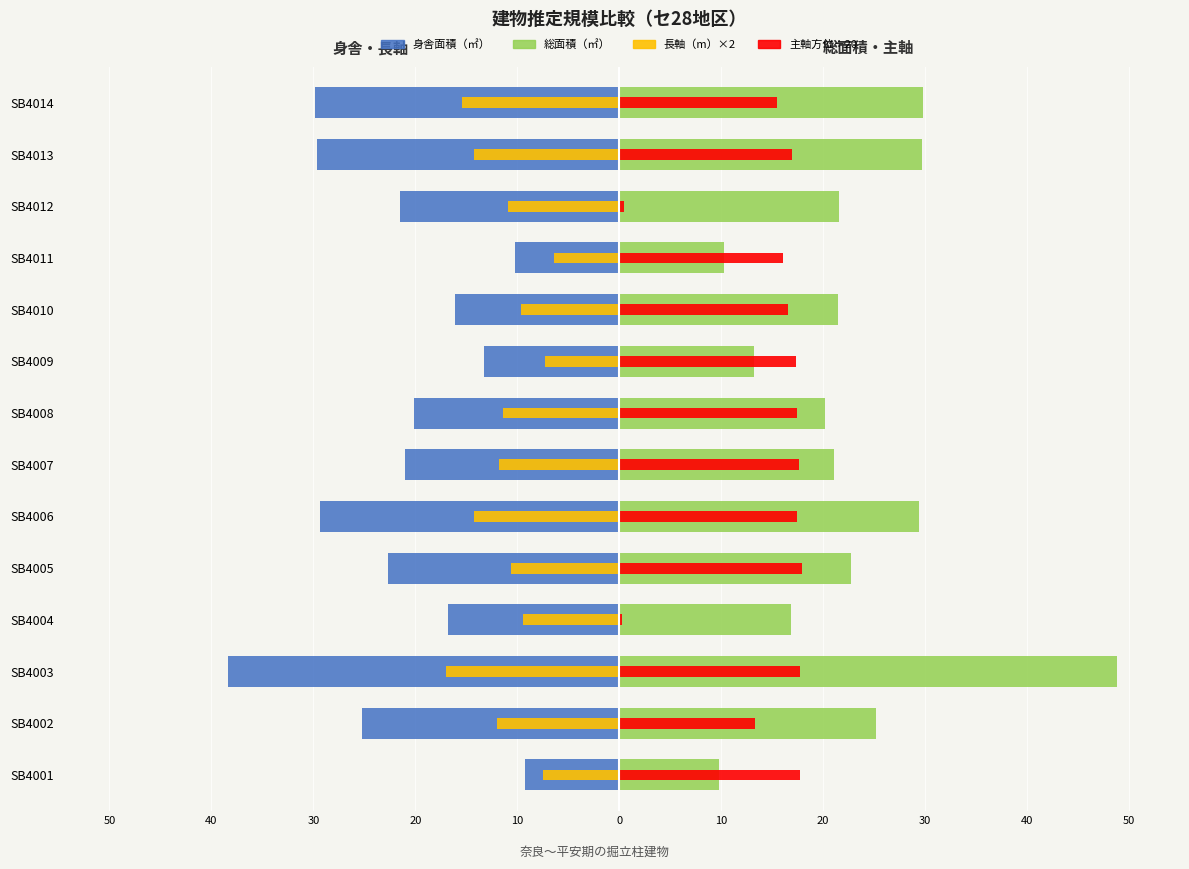

The value of 主軸方位÷20 at SB4001 is 5.8. True or false?

False